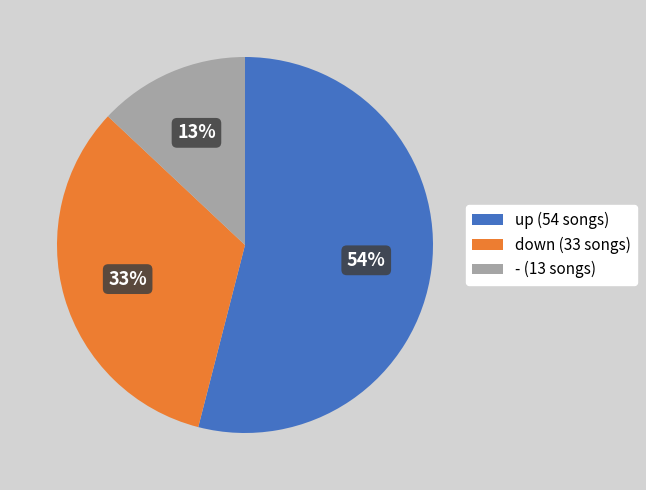

Does down account for over 50% of the chart?

No